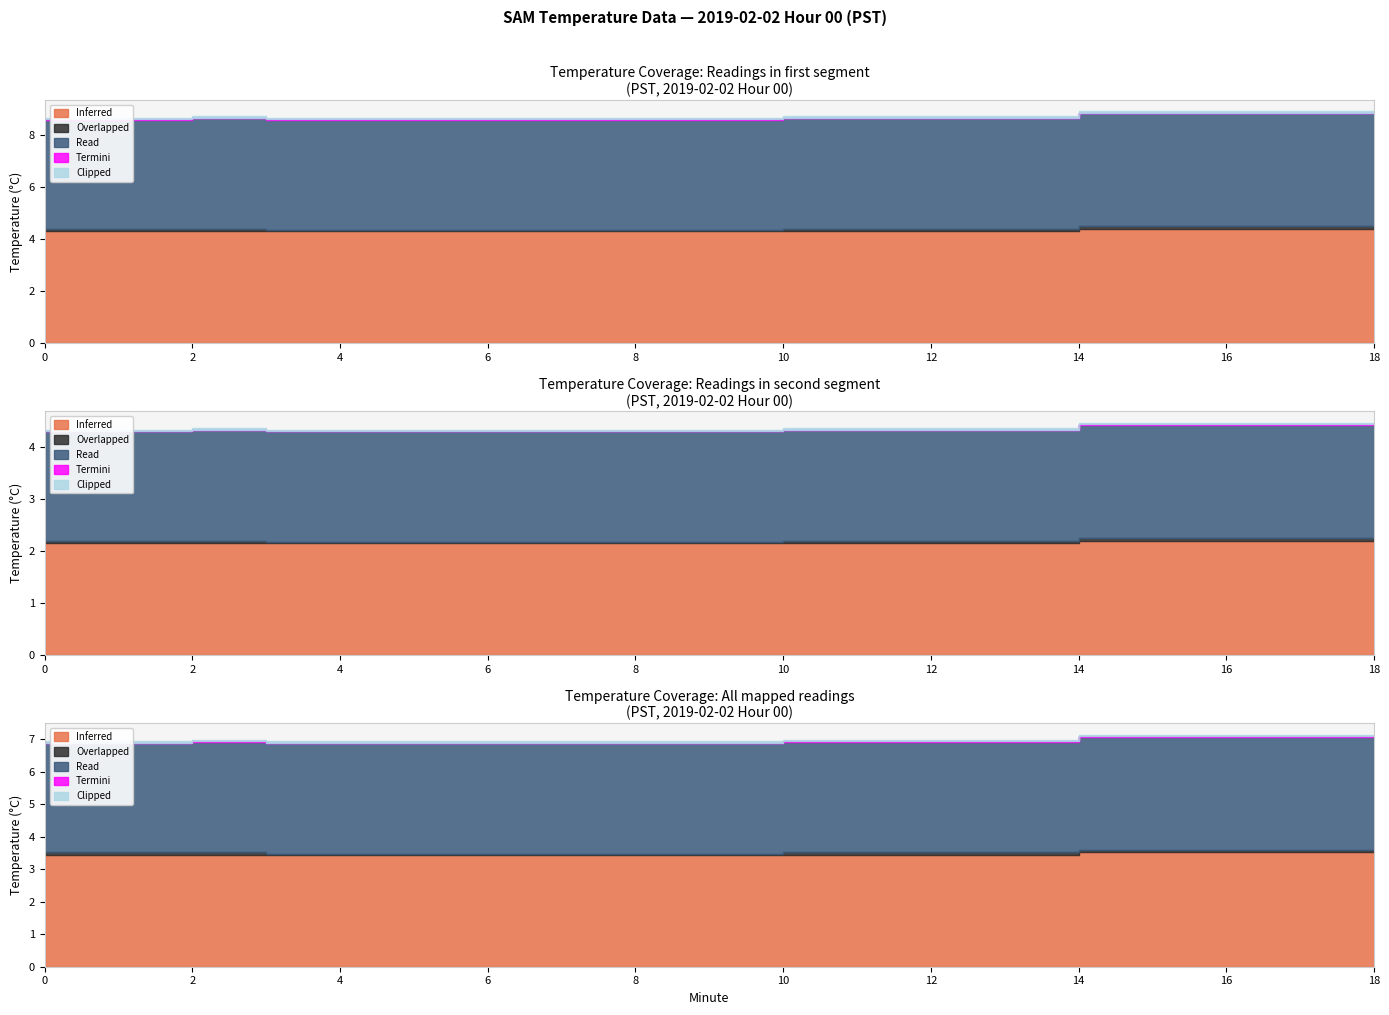

The Read series shows 4.2 at 6. True or false?

True